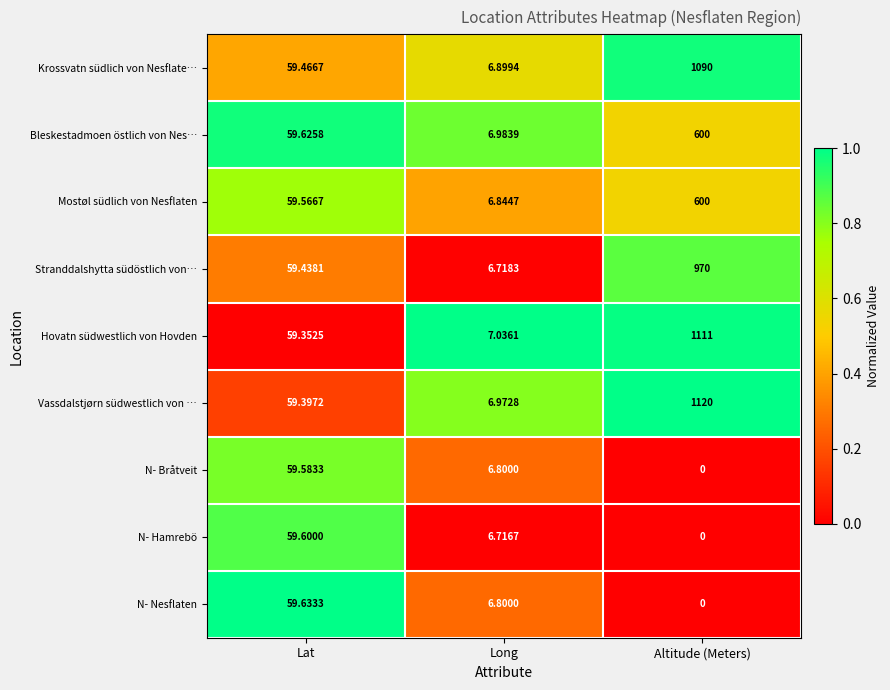

Is the value of N- Hamrebö at Lat greater than the value of Stranddalshytta südöstlich von… at Long?

Yes